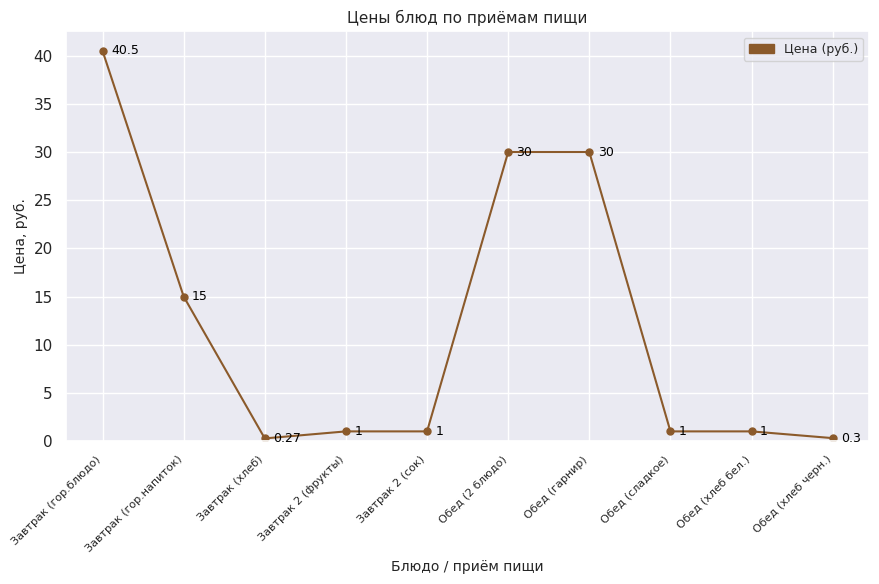

Where does the data first go above 1?

Завтрак (гор.блюдо)